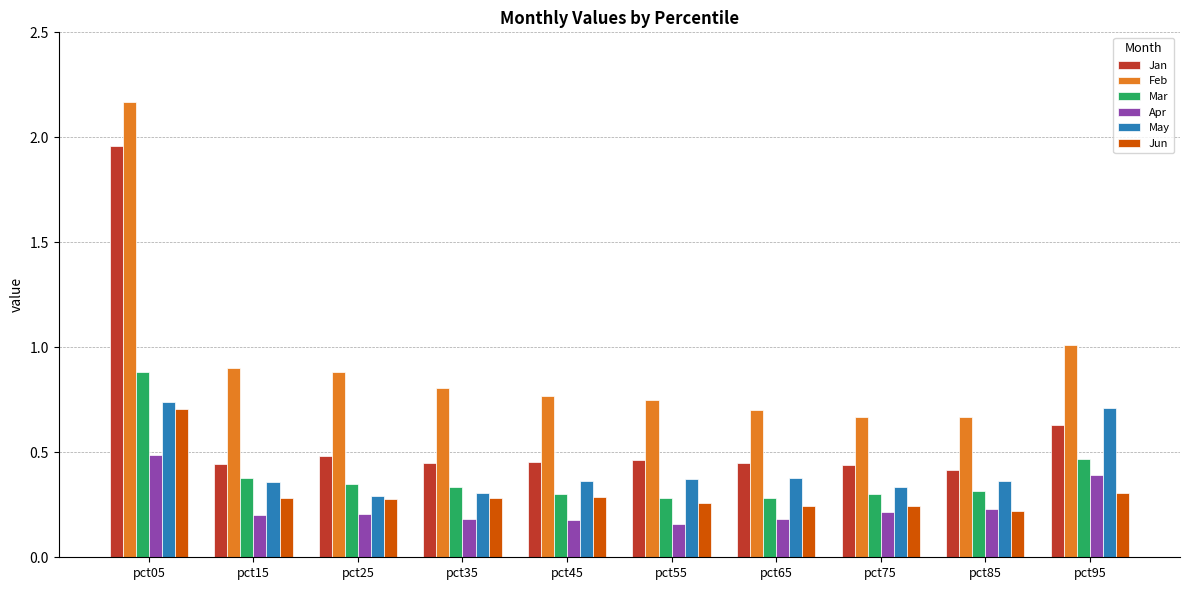

What is the sum of all Feb values?

9.3